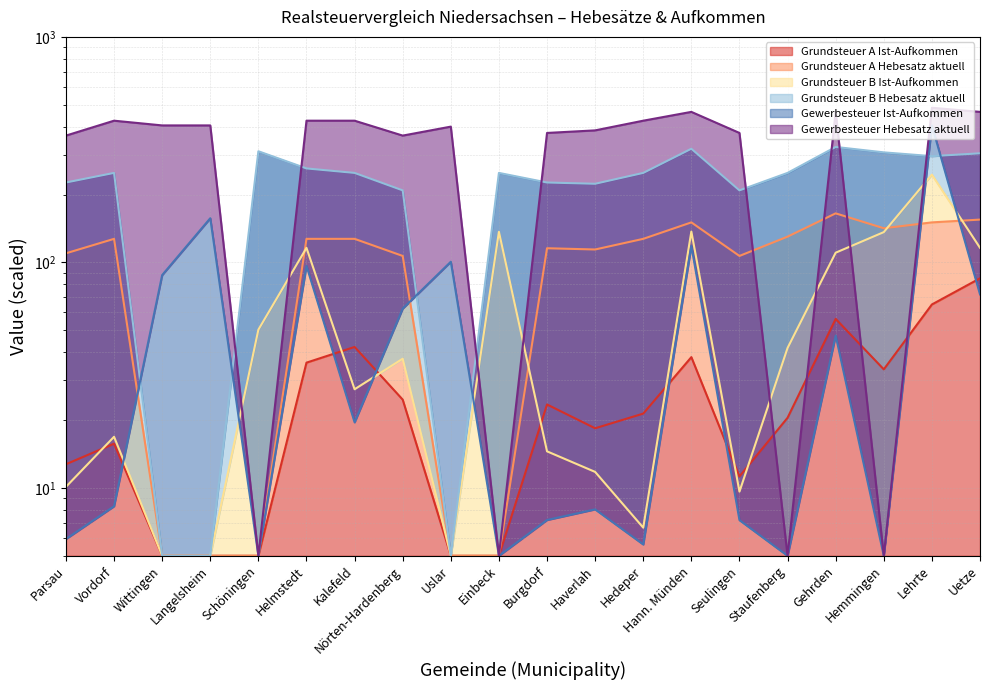

True or false: Grundsteuer B Ist-Aufkommen has a value of 221.5 at Hemmingen.

False